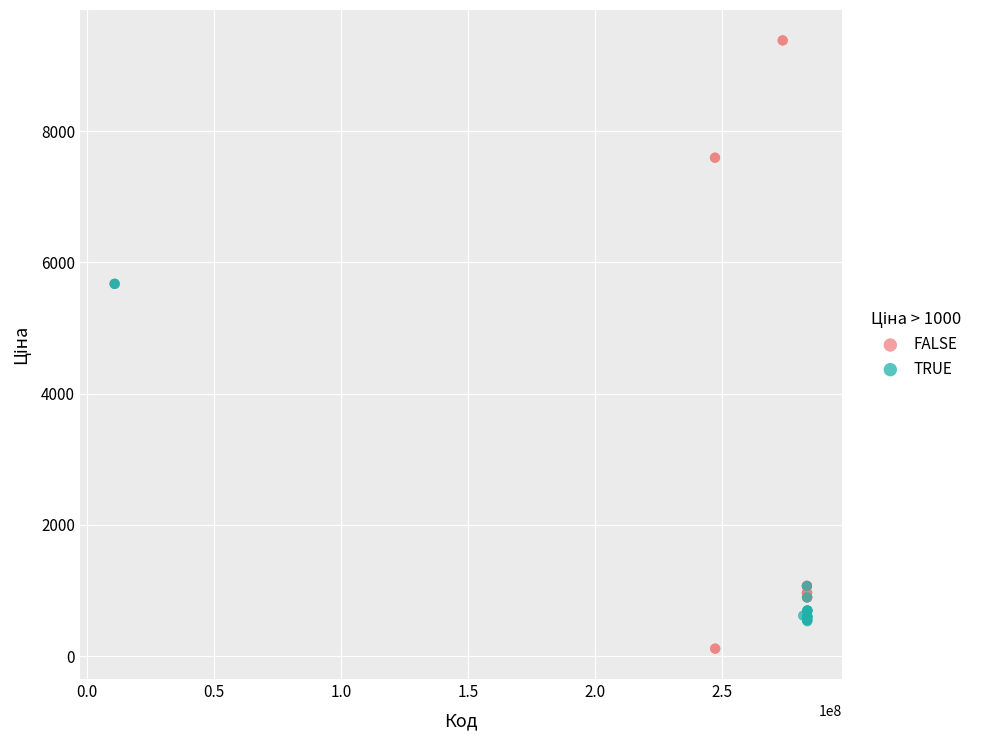

Which series has the largest Y range (max minus min)?

FALSE